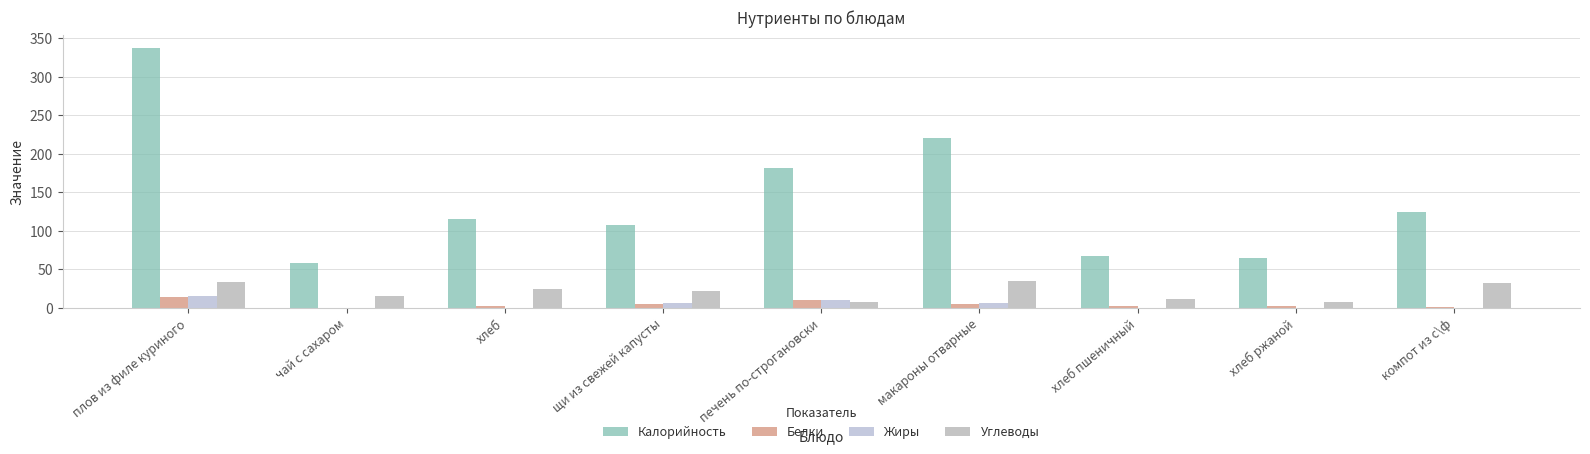

True or false: Калорийность has a value of 338.0 at плов из филе куриного.

True